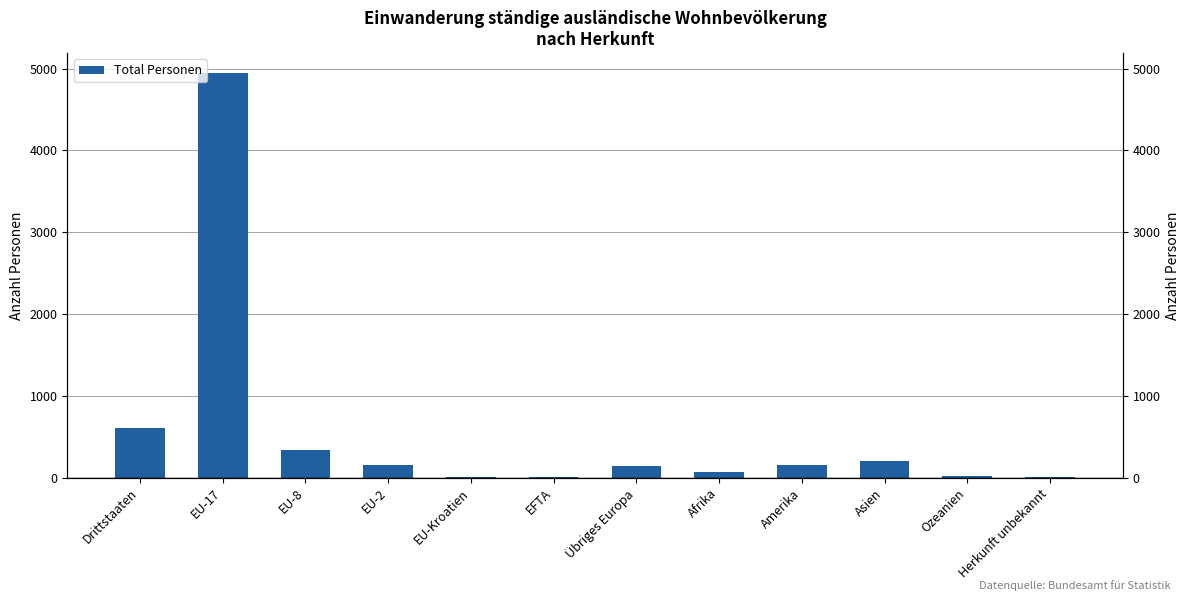

The chart shows a value of 59 at EU-2. True or false?

False